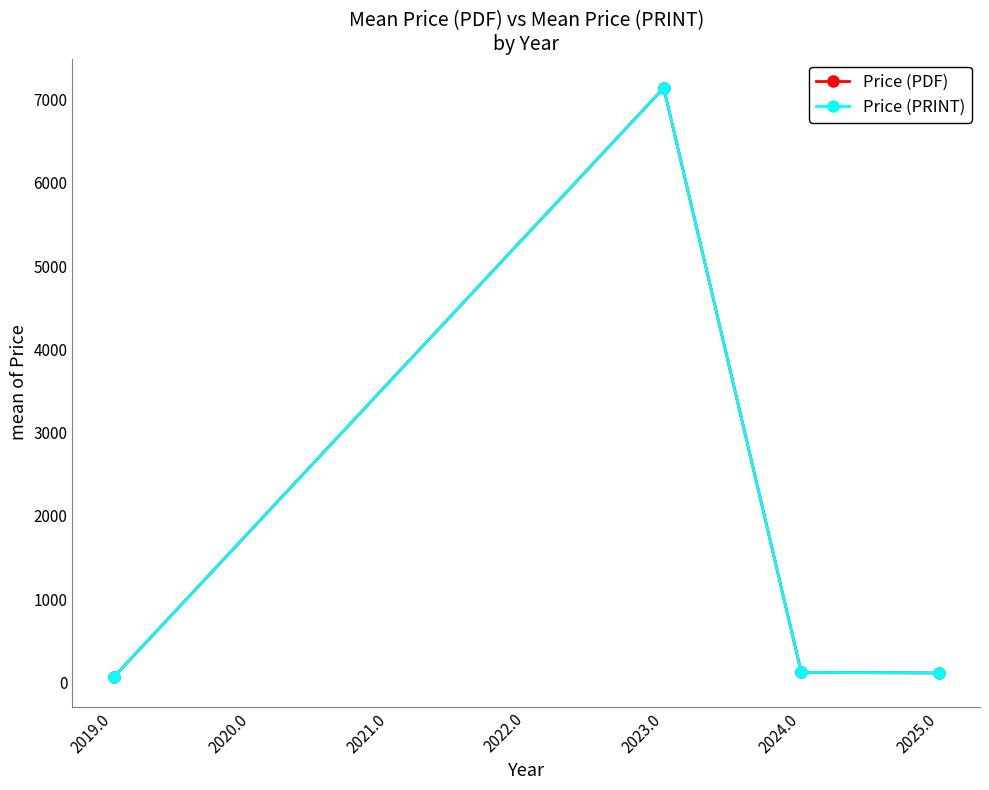

Is this an area chart (filled region under the line)?

No